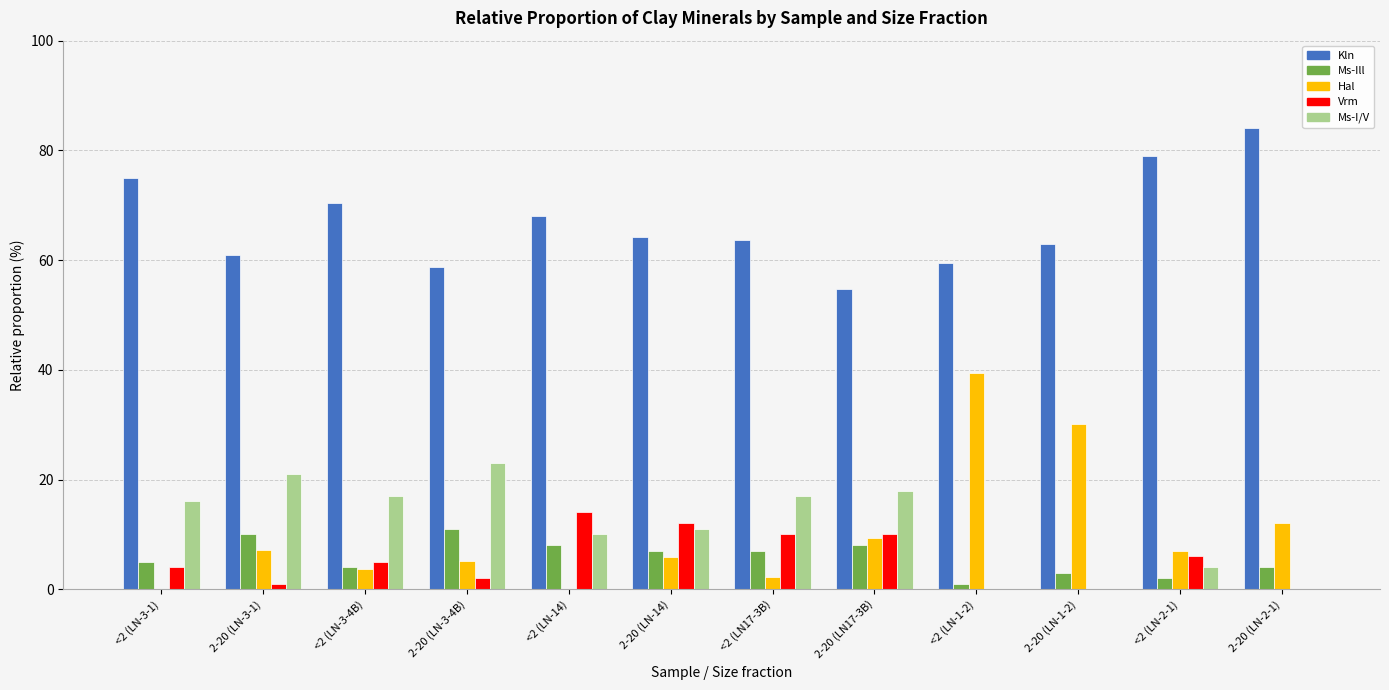

What is the sum of all Ms-Ill values?

70.0